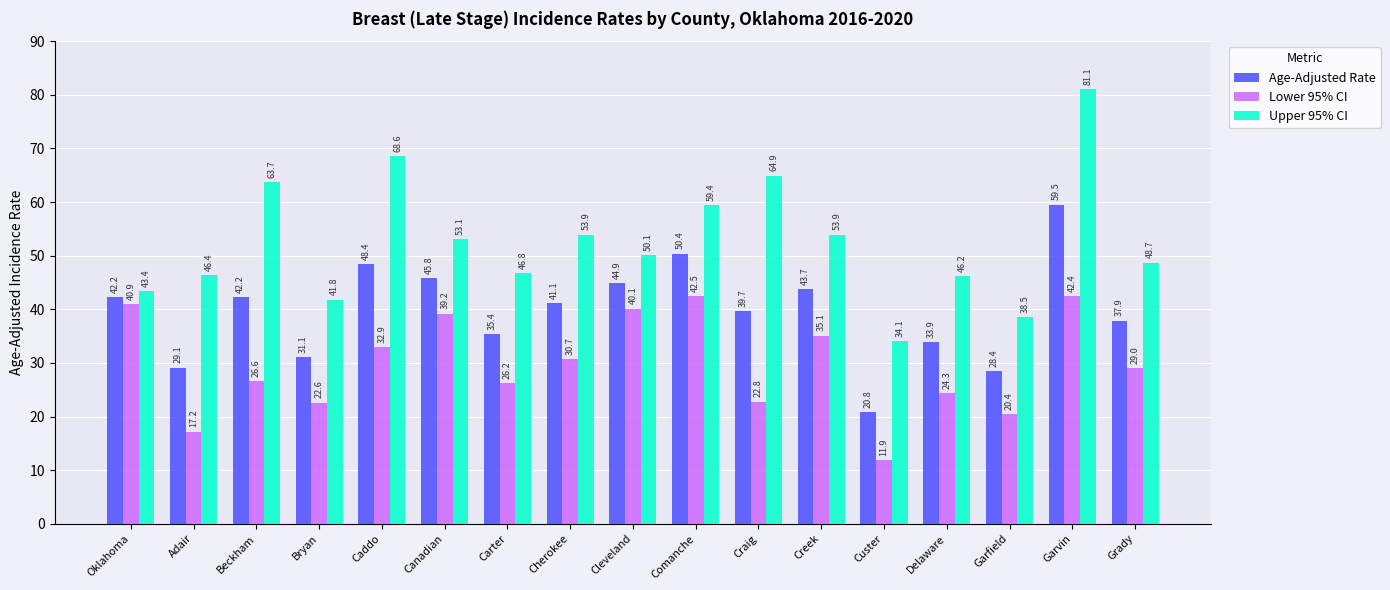

Does the chart contain any negative values?

No